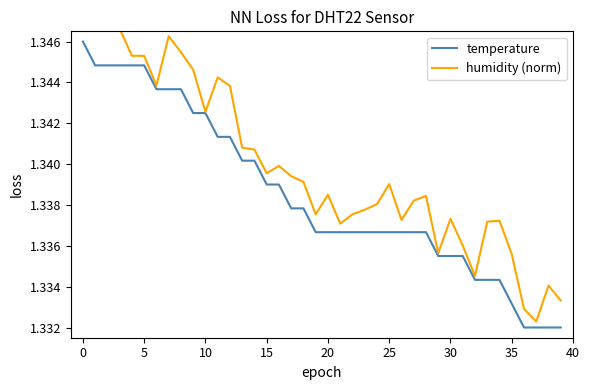

At how many categories does at least one series exceed 1?

40